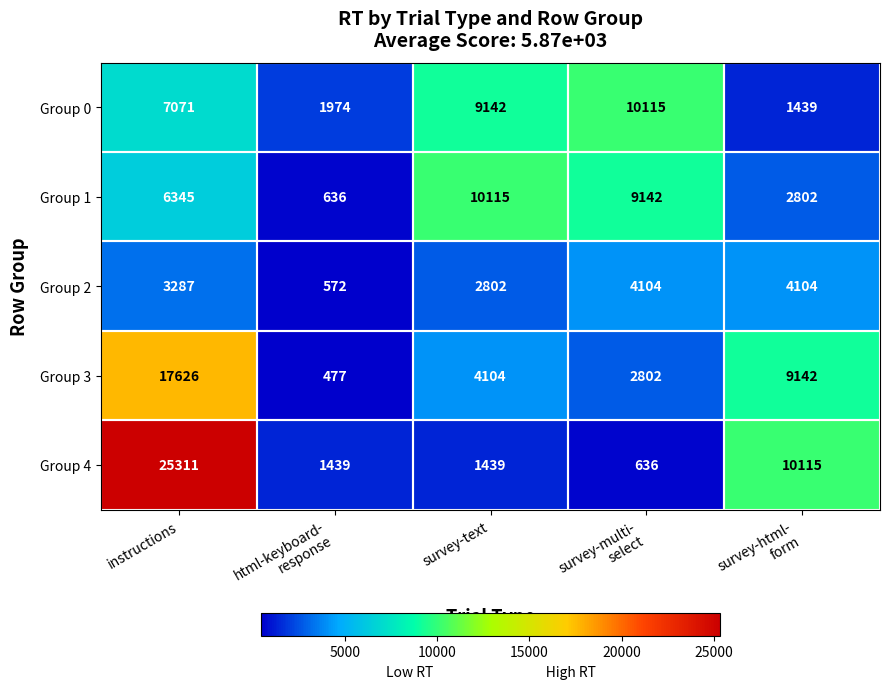

Which series has the largest total across all categories?

Group 4